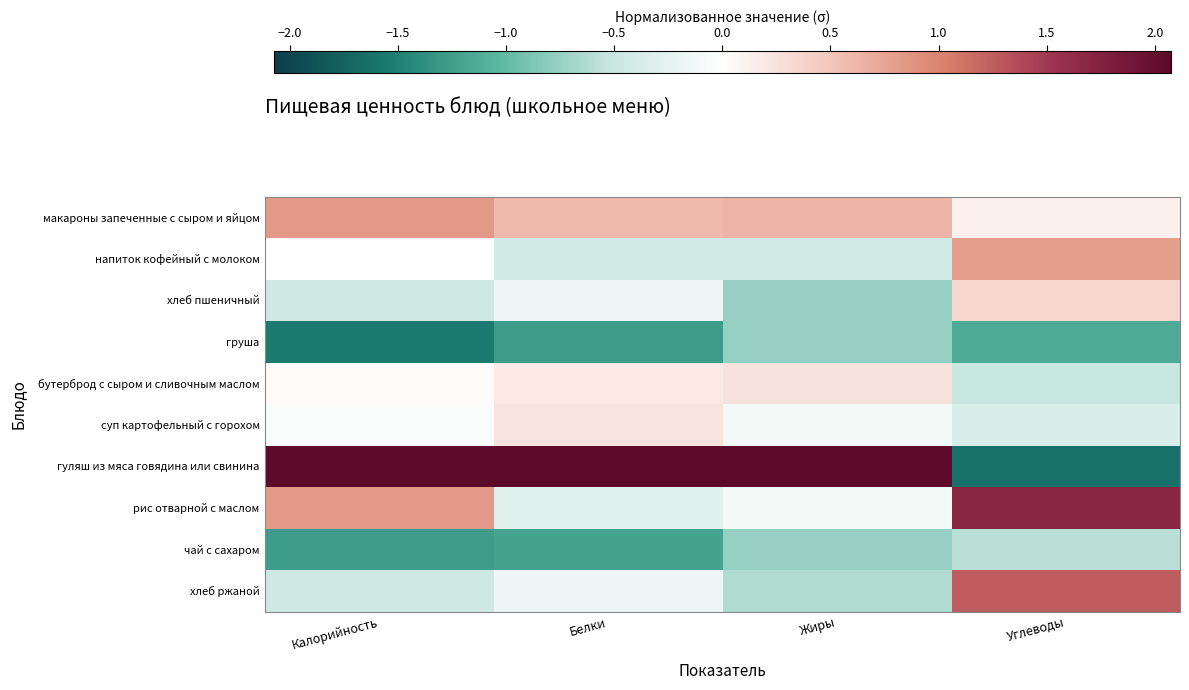

Between Калорийность and Жиры, which is larger?

Калорийность